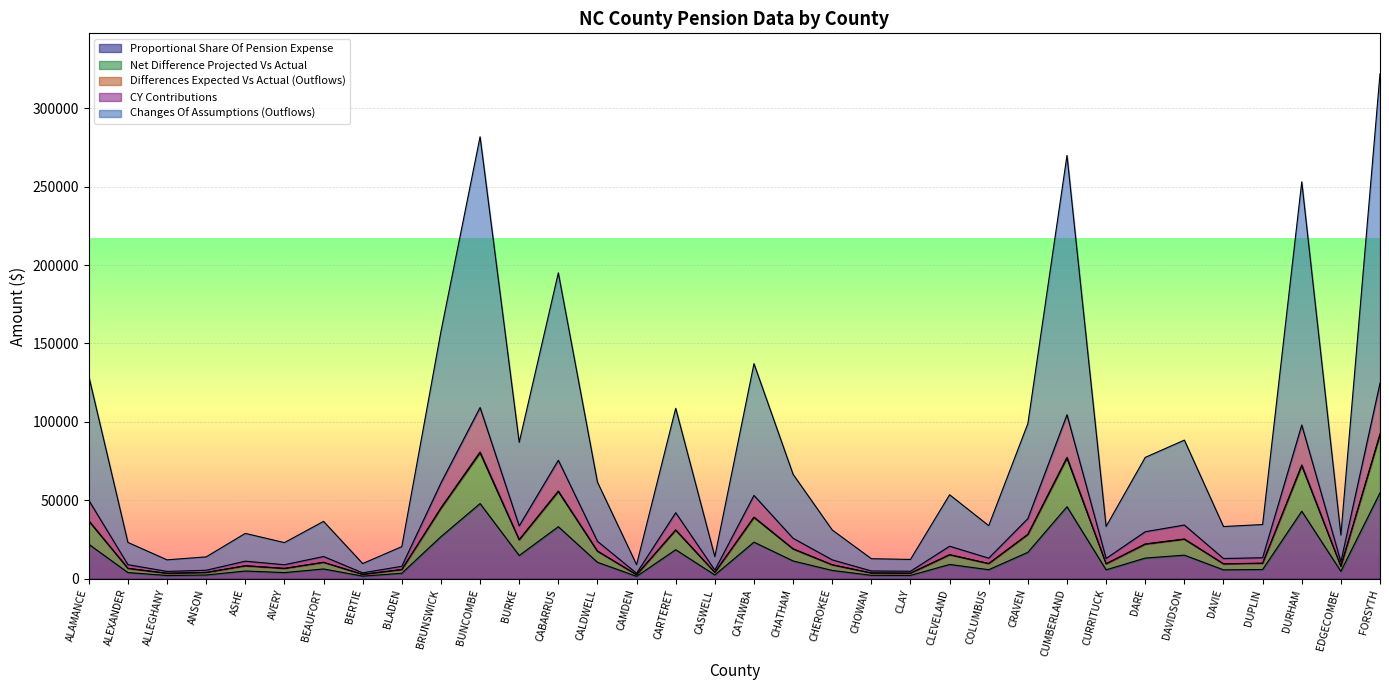

Does the chart display data point markers on the line(s)?

No